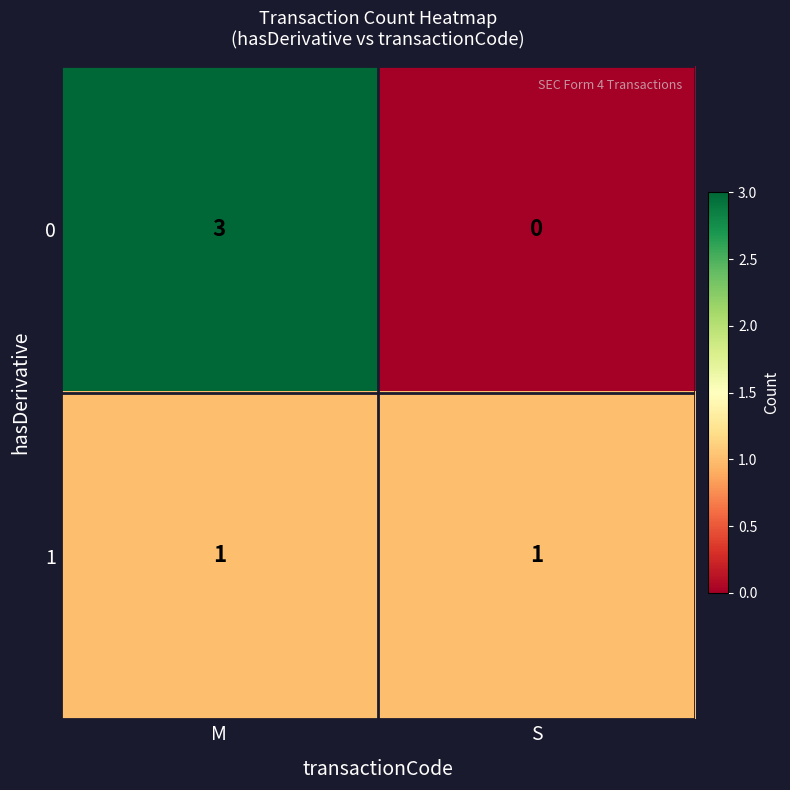

True or false: 0 has a value of 5 at M.

False